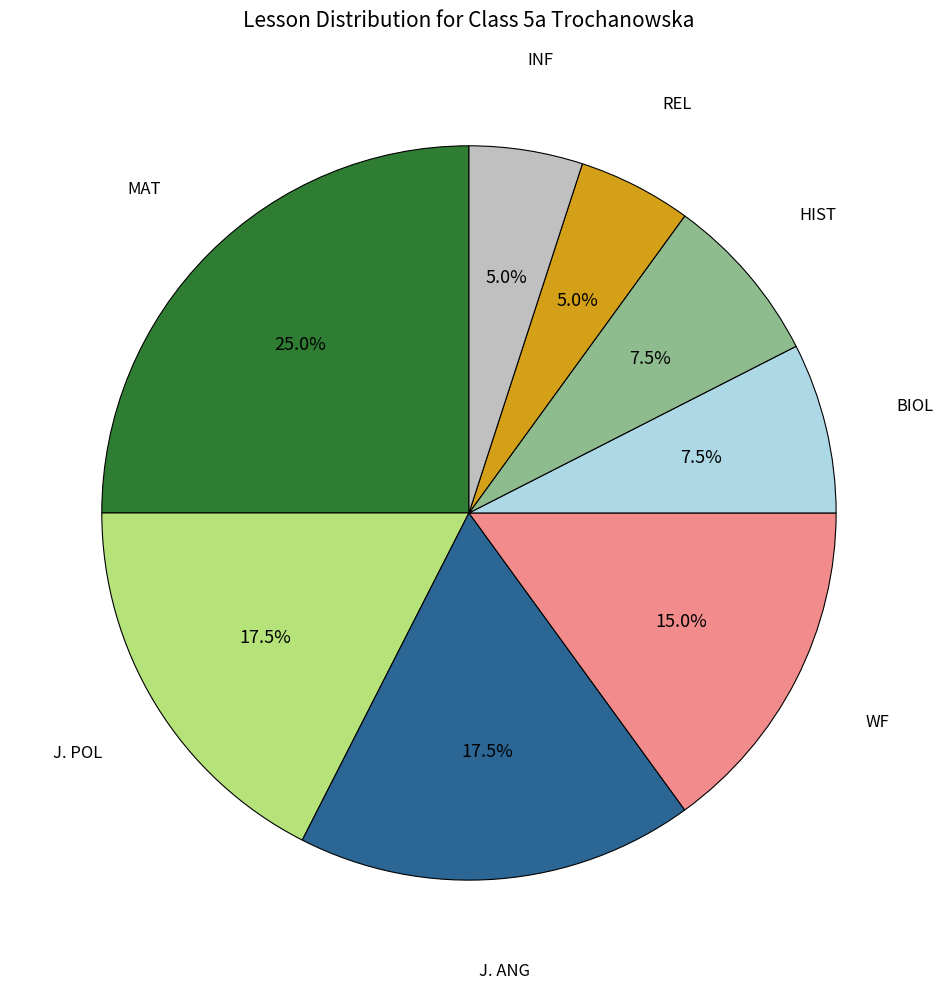

What is the ratio of the value at INF to the value at HIST?

0.7